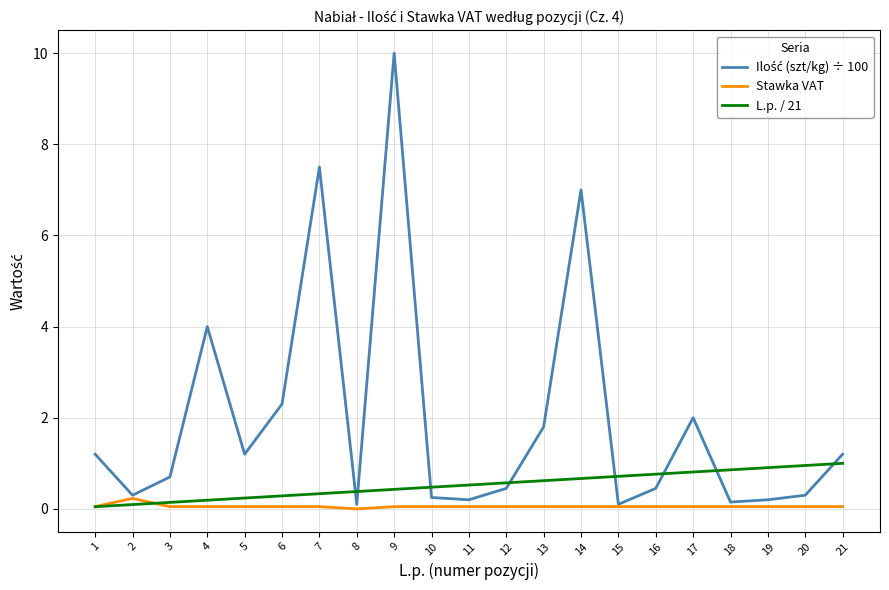

Does the chart have visible grid lines?

Yes